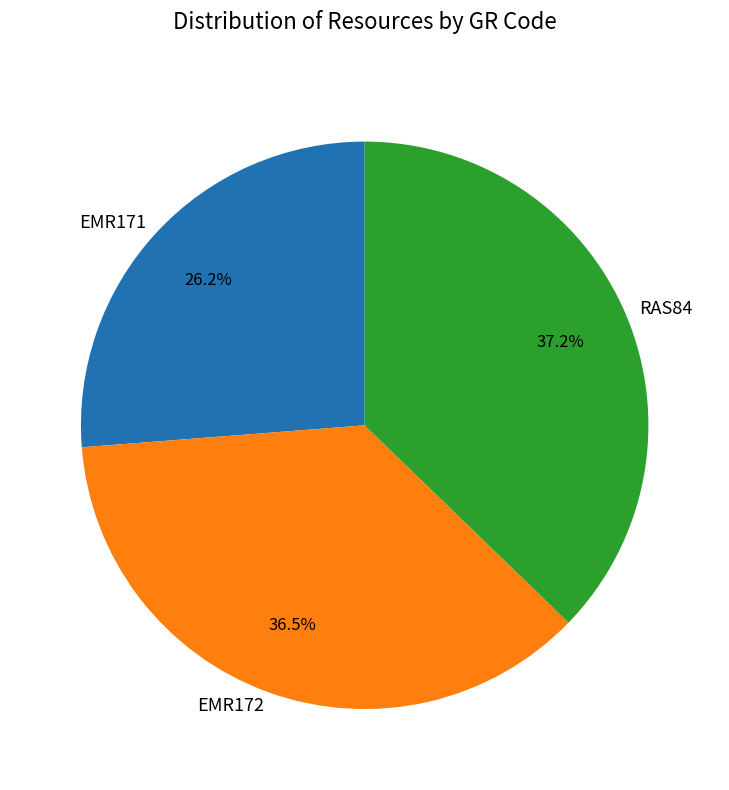

Approximately how many times larger is the value at EMR171 compared to RAS84?

0.7